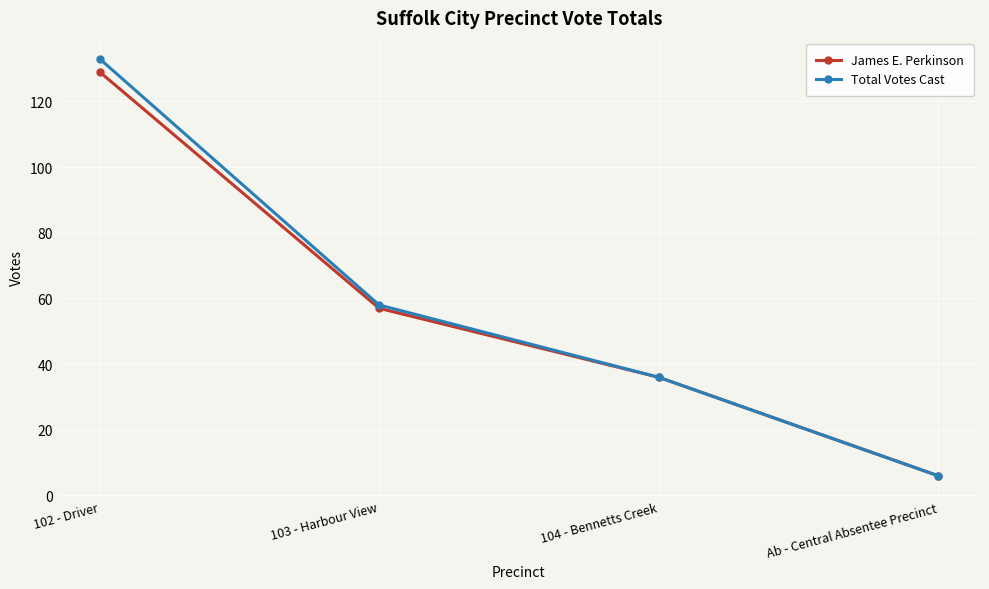

Is this an area chart (filled region under the line)?

No